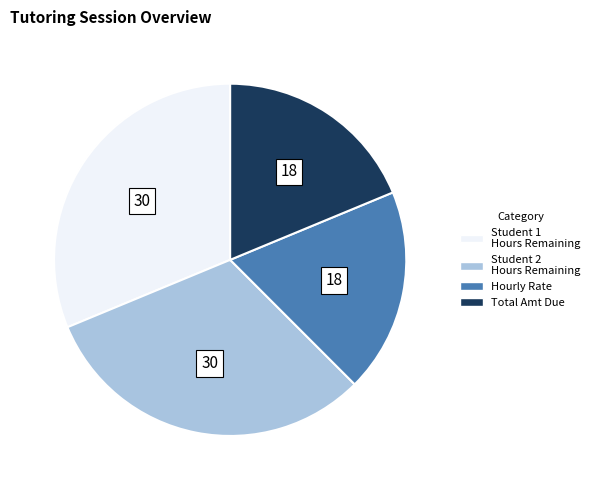

Is there a majority slice in this chart?

No